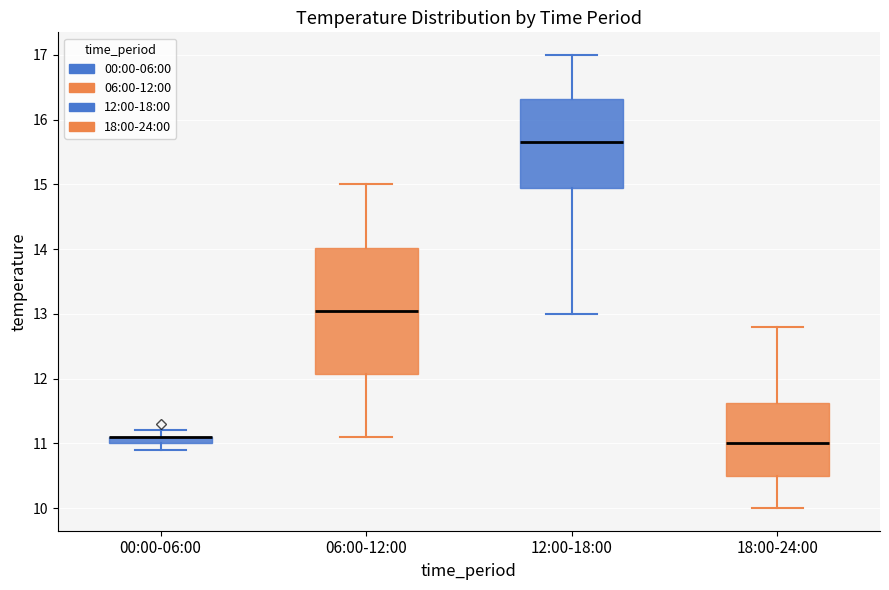

Where does the upper whisker of the box for 18:00-24:00 end on the y-axis? The values are not printed on the chart, so give them approximately, as read against the axis.

12.8